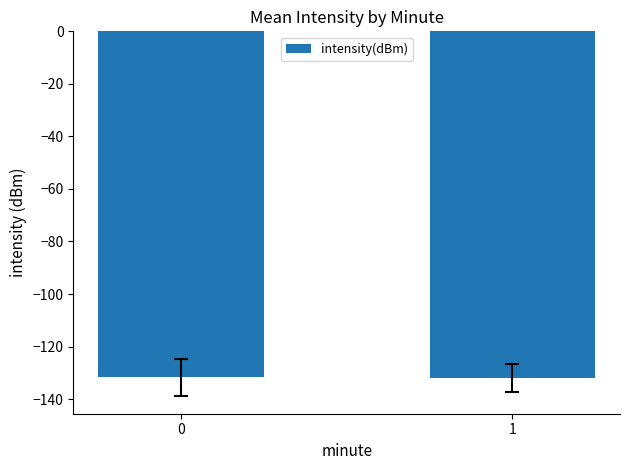

What is the value of the 1st bar from the left?

-131.6